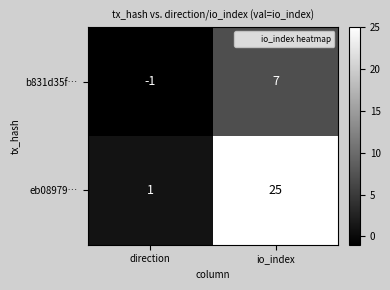

Is it true that b831d35f… equals 7 at io_index?

True